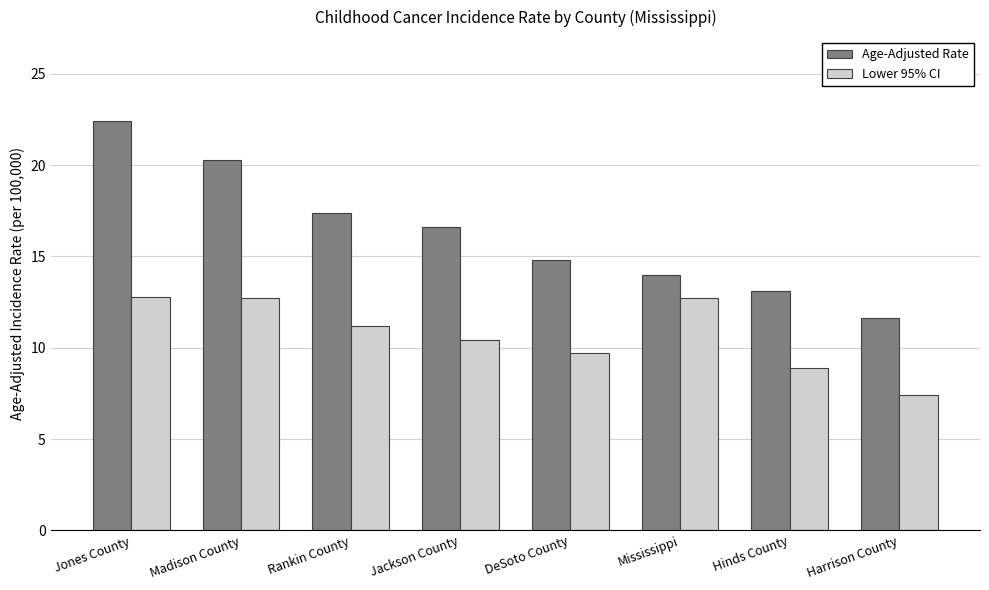

Which series has the largest total across all categories?

Age-Adjusted Rate